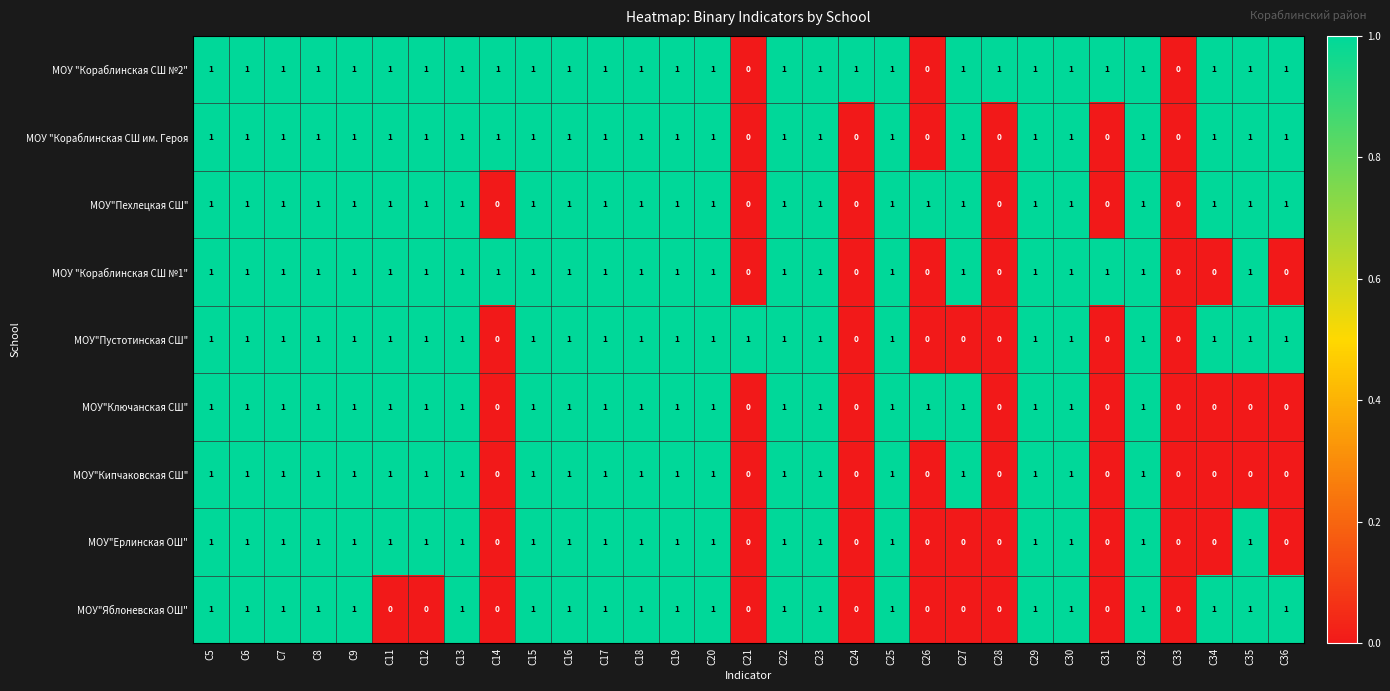

What is the greatest value displayed?

1